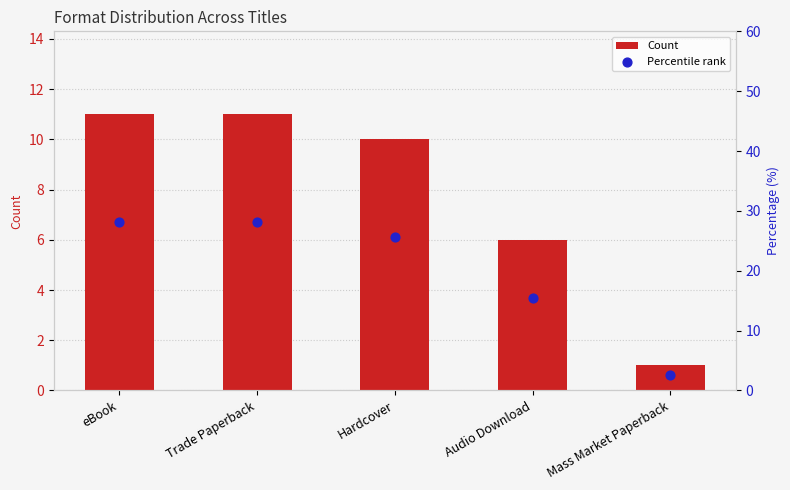

What is the total value across all series at Hardcover?

35.6